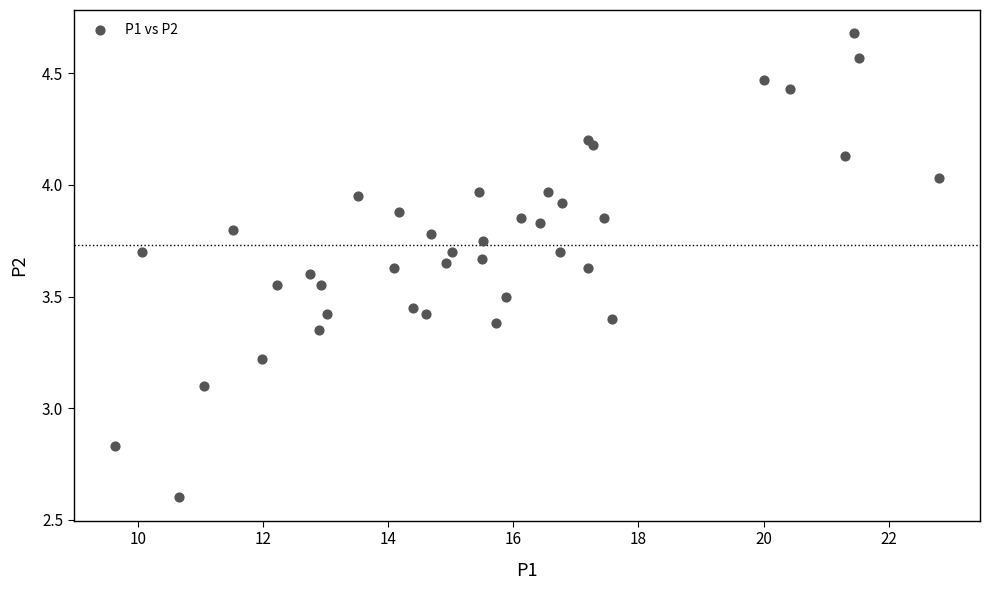

What Y value in the scatter plot is closest to 3?

3.1